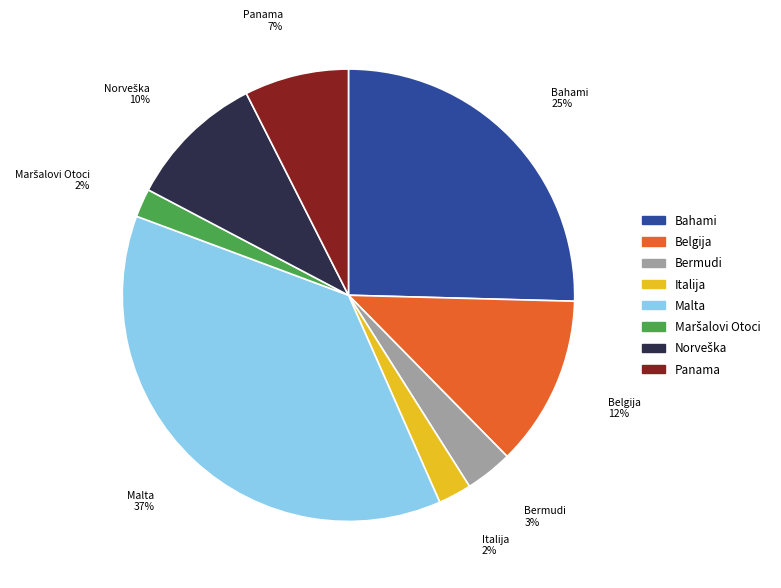

Is Panama the majority of the pie?

No